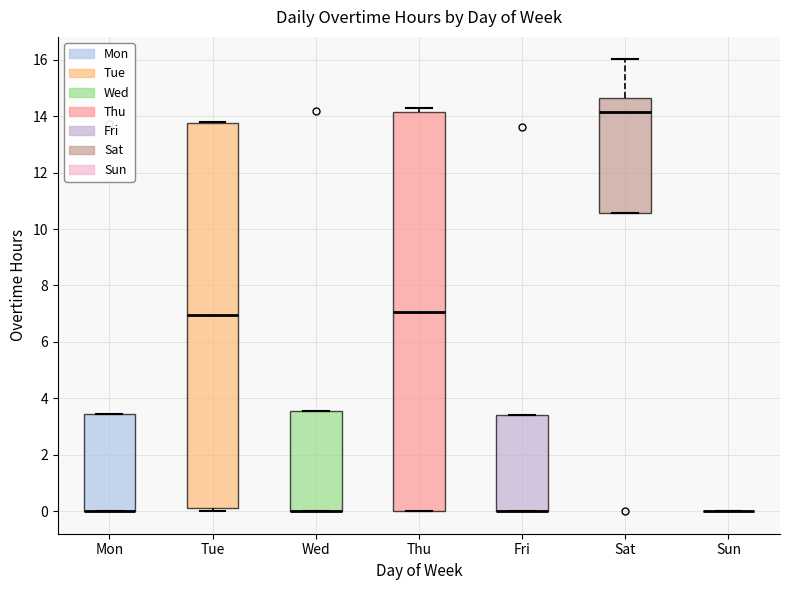

Reading left to right, transcribe this box plot: for each box, give where its median line is, the range the box spans, and where its two whiskers end, as read against the y-axis. The values are not printed on the chart, so give them approximately, as read against the axis.

Mon: median 0.0 (drawn on the box's lower edge), box 0.0 to 3.4, whiskers 0.0 to 3.4
Tue: median 7.0, box 0.2 to 13.8, whiskers 0.0 to 13.8
Wed: median 0.0 (drawn on the box's lower edge), box 0.0 to 3.6, whiskers 0.0 to 3.6
Thu: median 7.0, box 0.0 to 14.2, whiskers 0.0 to 14.2 (just above the box's upper edge)
Fri: median 0.0 (drawn on the box's lower edge), box 0.0 to 3.4, whiskers 0.0 to 3.4
Sat: median 14.2, box 10.6 to 14.6, whiskers 10.6 to 16.0
Sun: box collapsed to a line at 0.0, whiskers 0.0 to 0.0